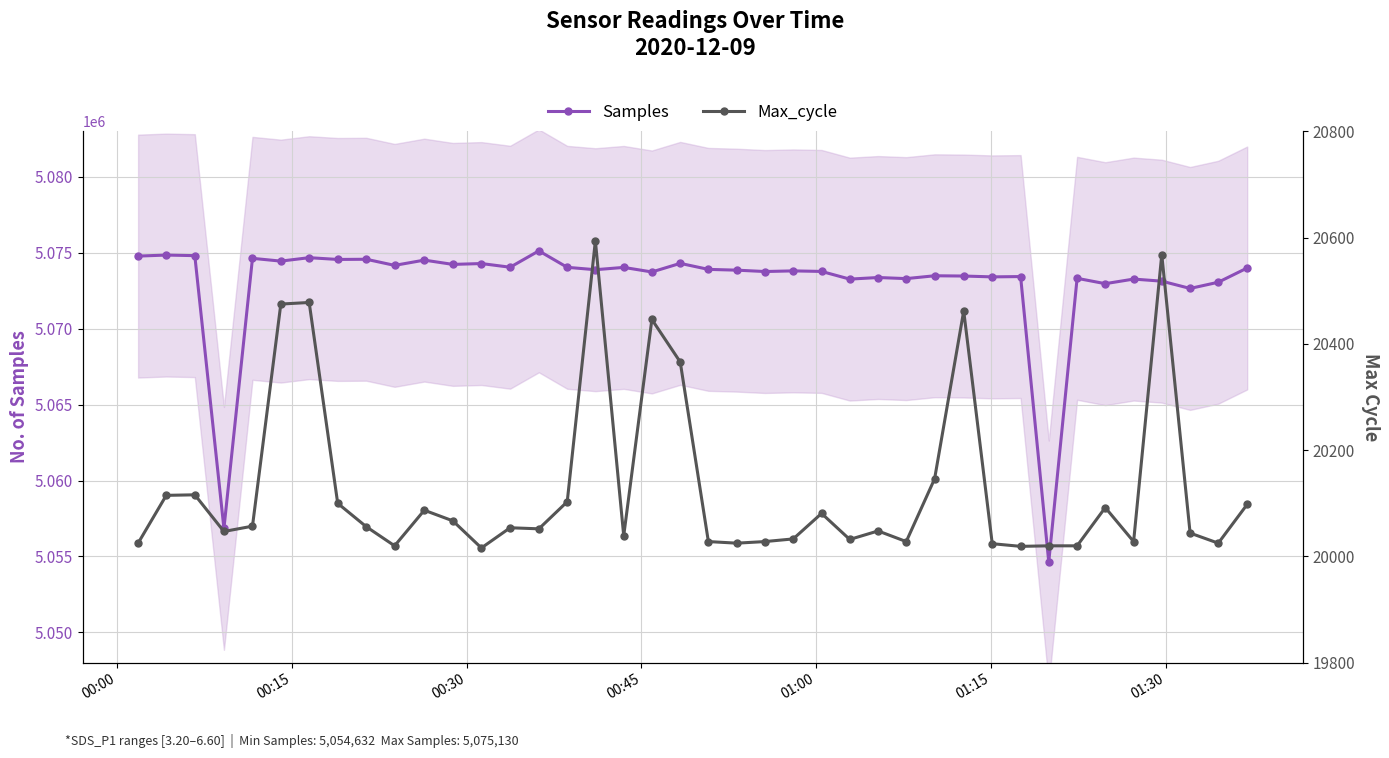

Which series has the largest total across all categories?

Samples